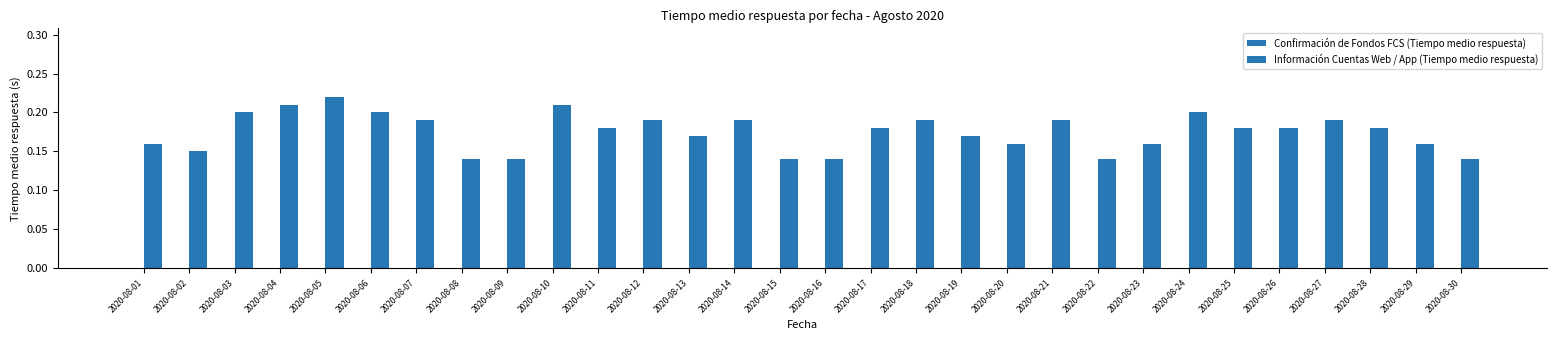

Does the chart contain any negative values?

No